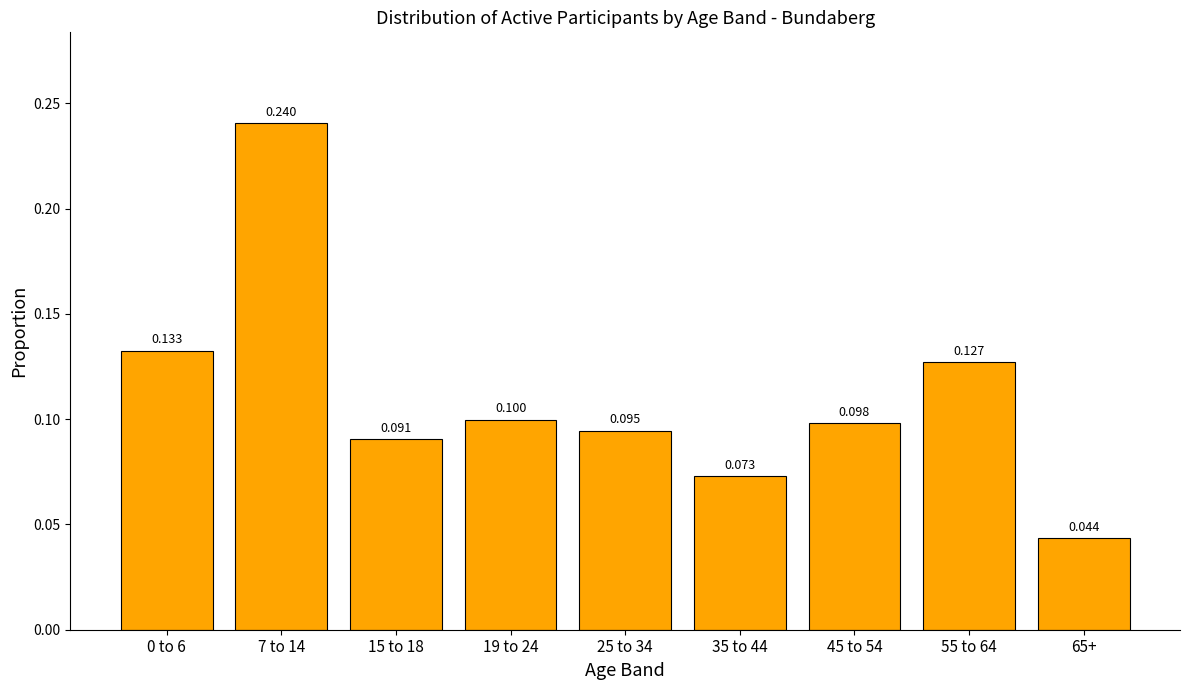

How many data points does each series have?

9